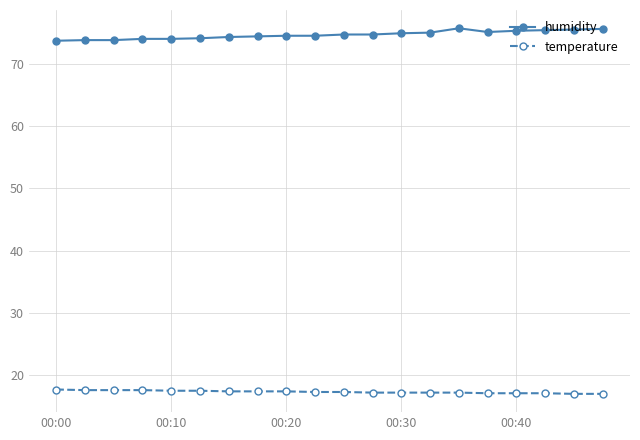

True or false: humidity has more than 0 interior local peaks.

True